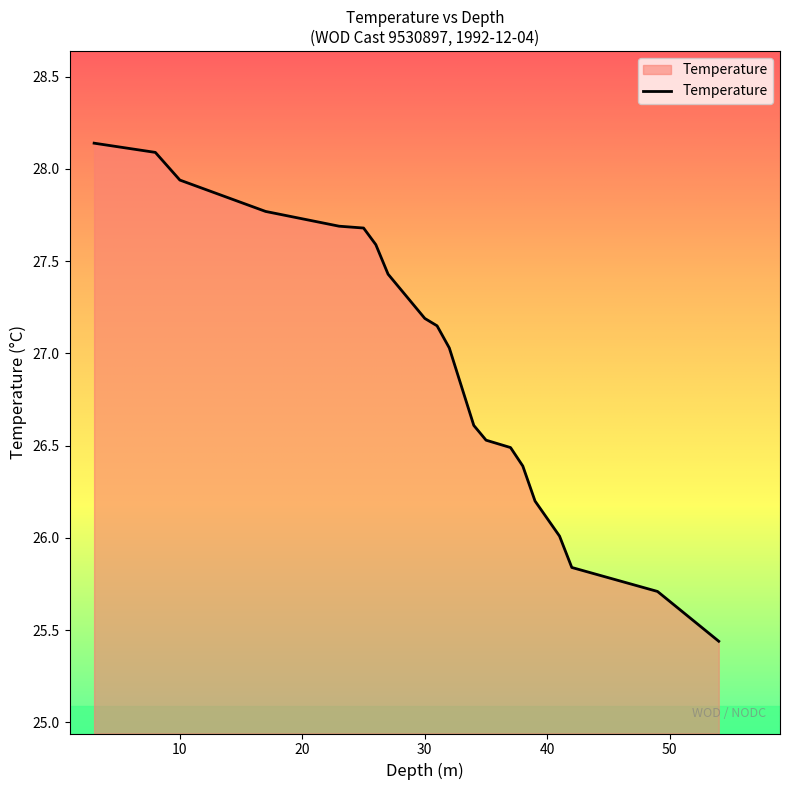

Where is the data nearest to the value 26?

41.0